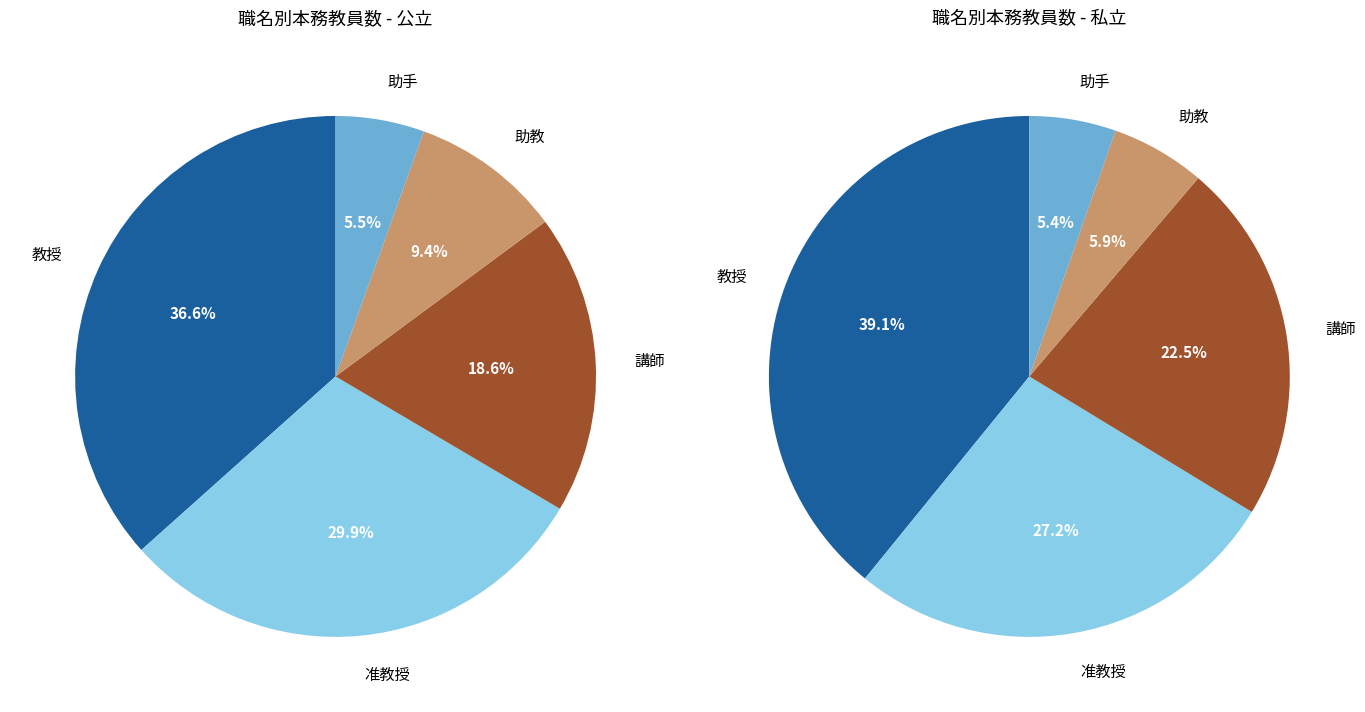

To the nearest percent, what is the combined percentage of 助教 and 講師?

28%